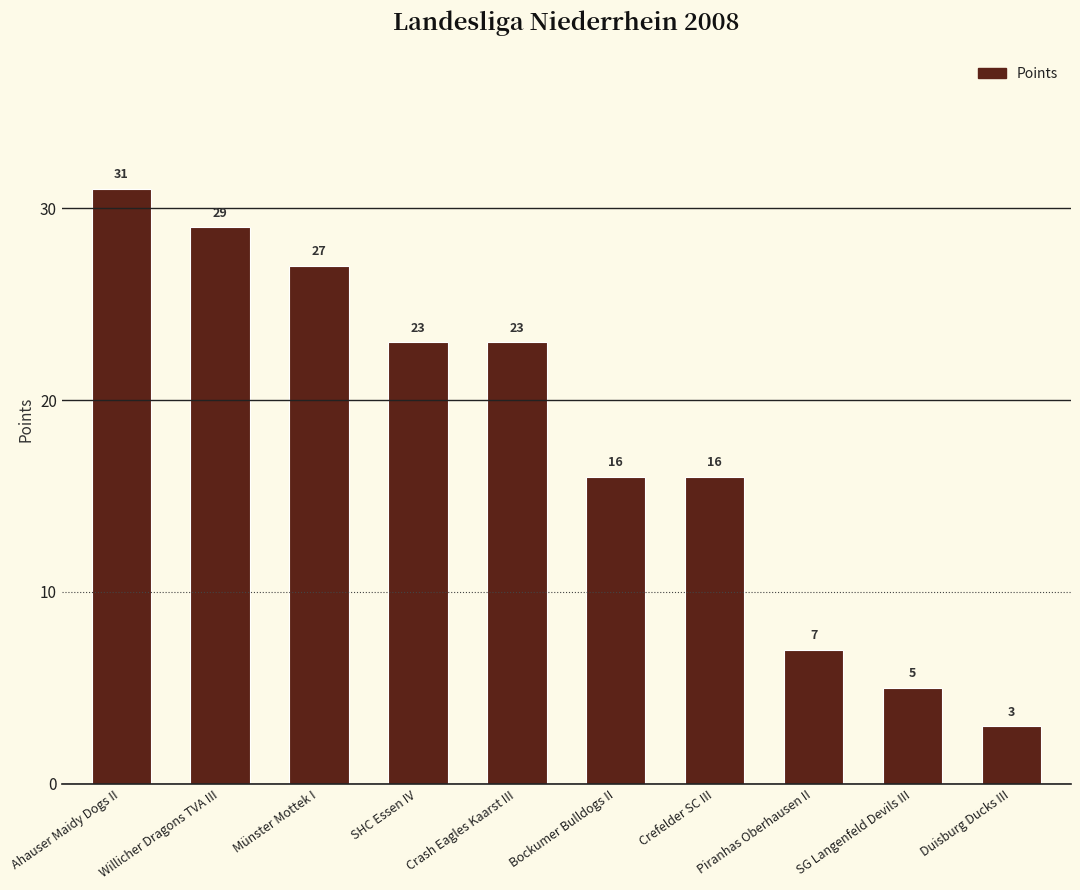

What is the difference between the values at Piranhas Oberhausen II and Ahauser Maidy Dogs II?

24